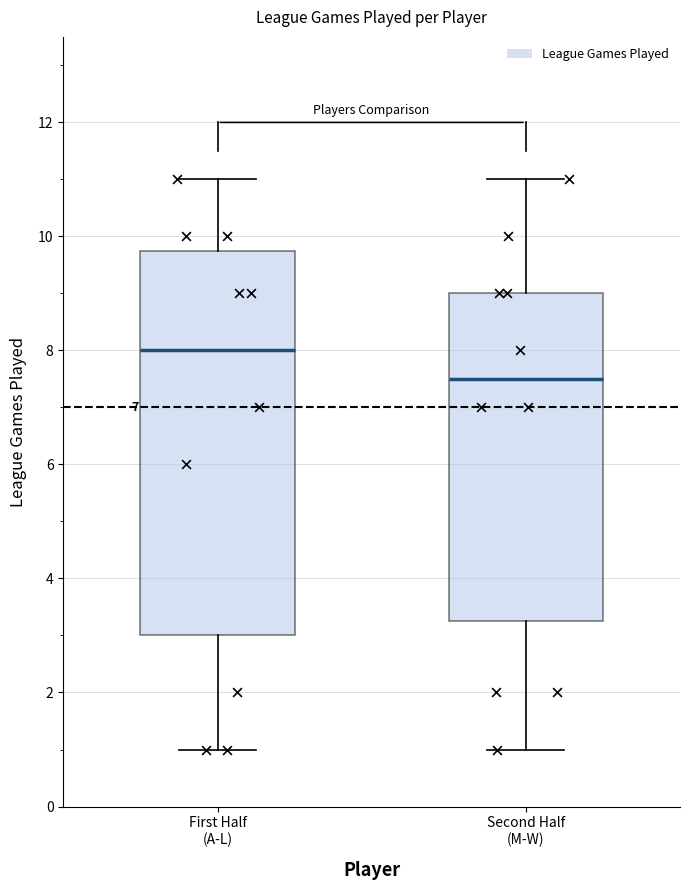

Reading left to right, read every box against the y-axis: the position of its median line, the range the box covers, and the ends of its whiskers. The values are not printed on the chart, so give them approximately, as read against the axis.

First Half (A-L): median 8.0, box 3.0 to 9.8, whiskers 1.0 to 11.0
Second Half (M-W): median 7.6, box 3.2 to 9.0, whiskers 1.0 to 11.0